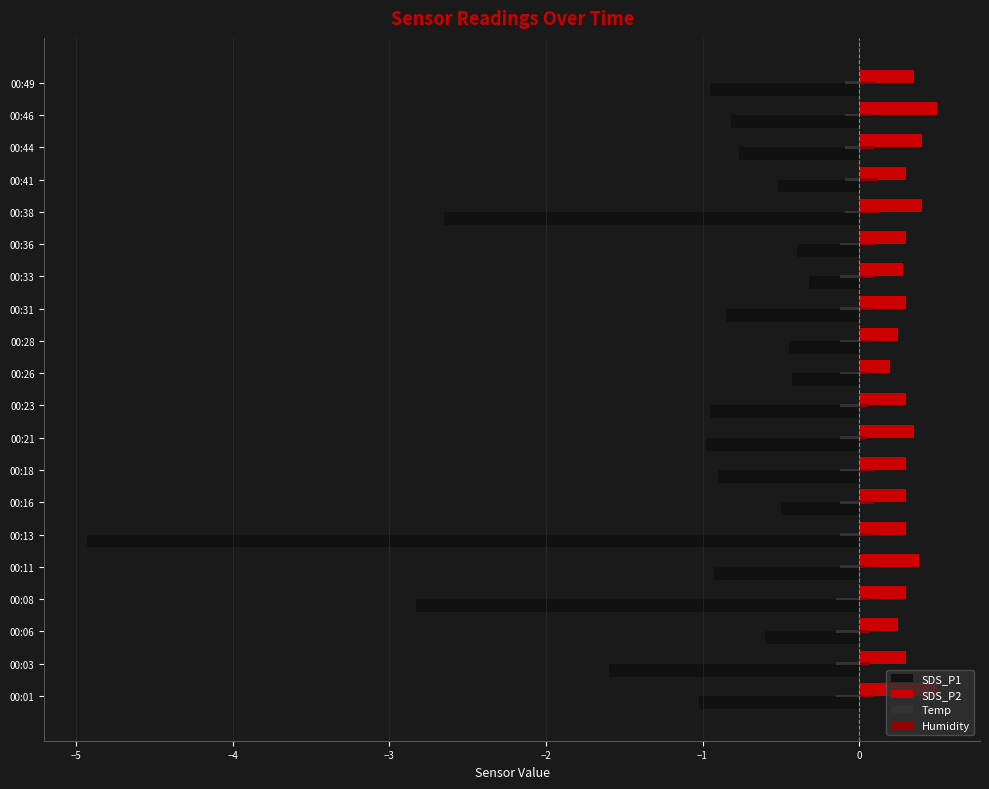

Is it true that Humidity equals 0.1 at 00:26?

True